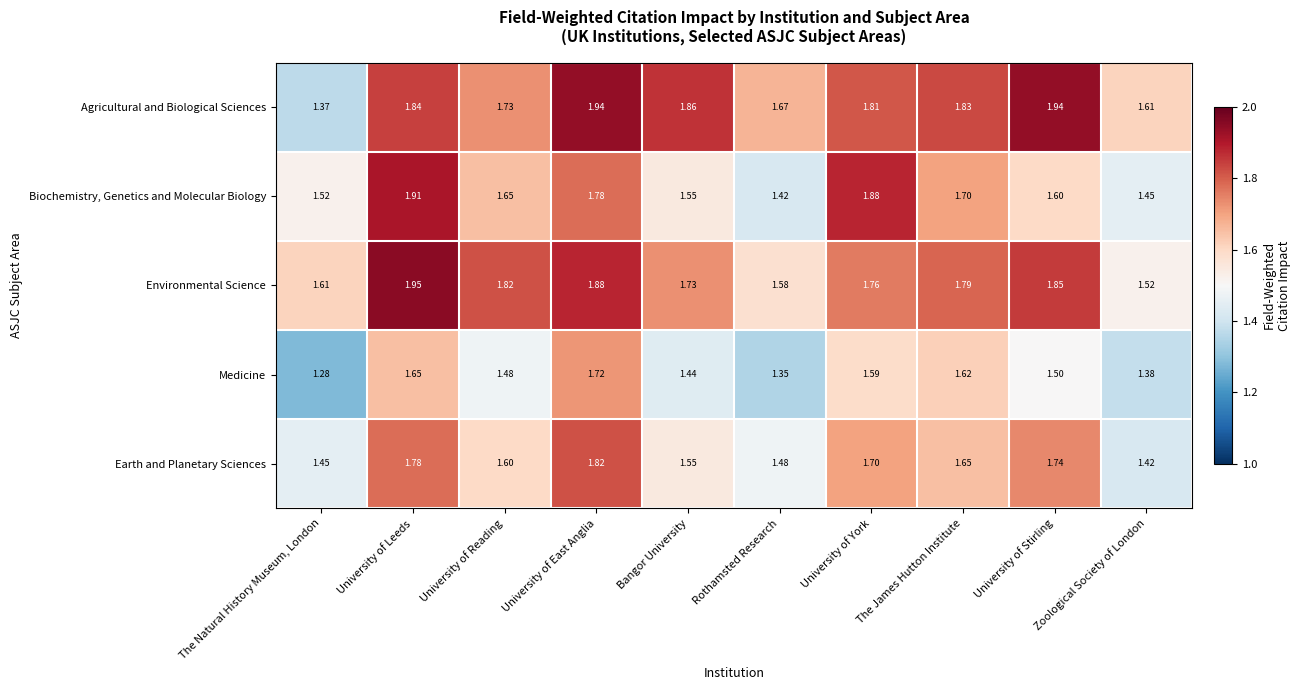

Which series has the largest range (max minus min)?

Agricultural and Biological Sciences